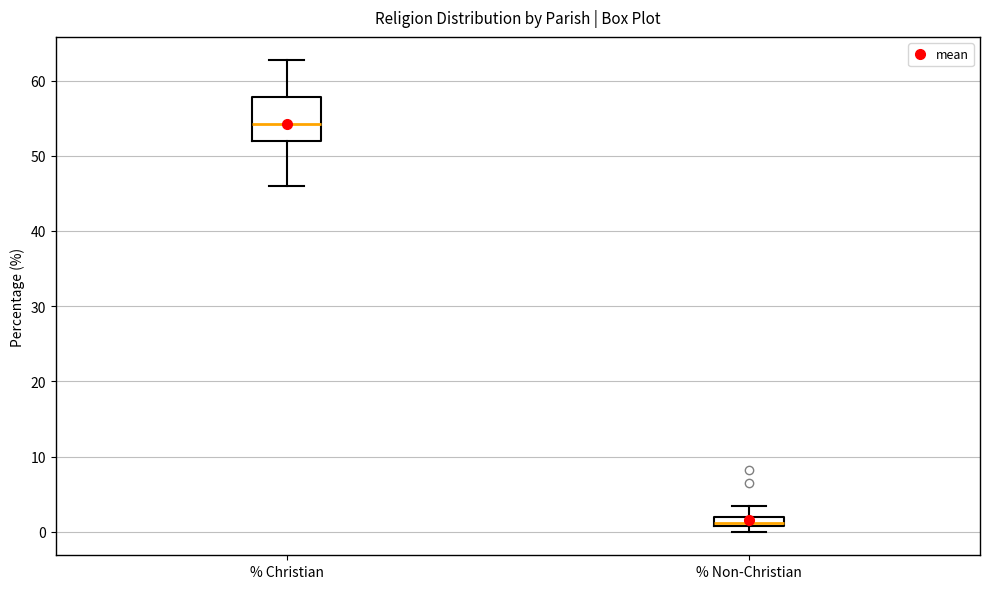

Which box is the tallest, from its lower edge to its upper edge?

% Christian